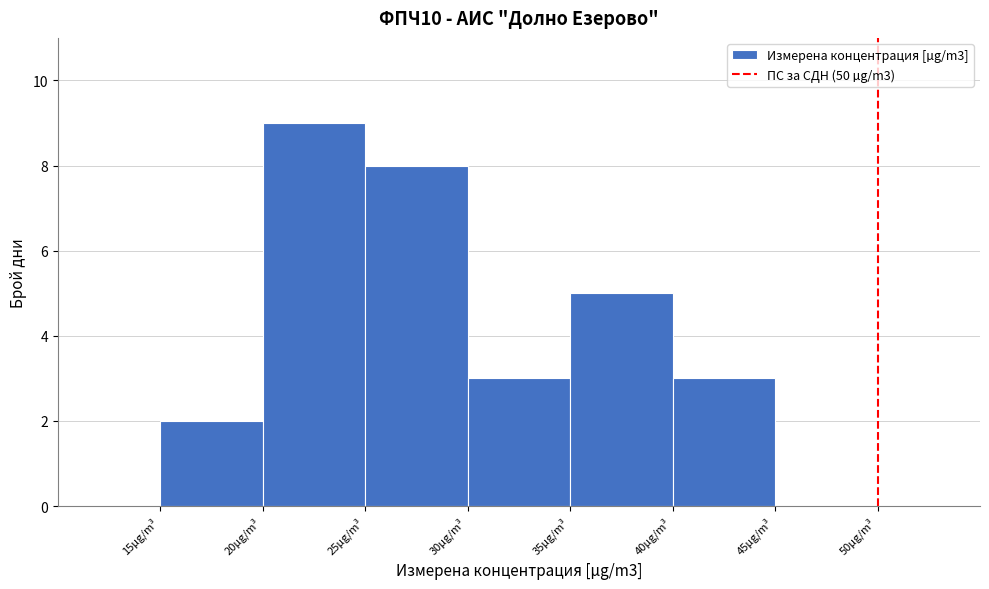

Reading left to right, list every bar in this chart as the range it spans on the x-axis followed by its height. The values are not printed on the chart, so give them approximately, as read against the axis.

15 to 20: 2
20 to 25: 9
25 to 30: 8
30 to 35: 3
35 to 40: 5
40 to 45: 3
45 to 50: 0